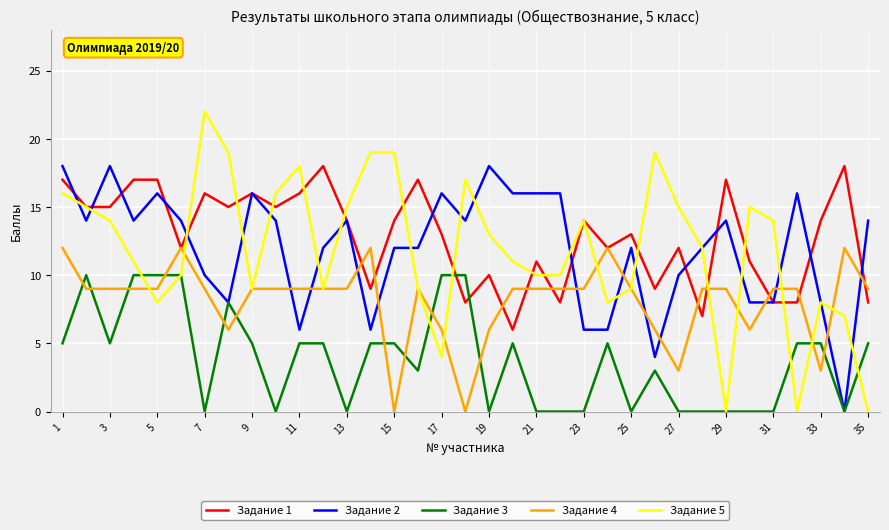

True or false: Задание 4 and Задание 3 intersect in this chart.

True